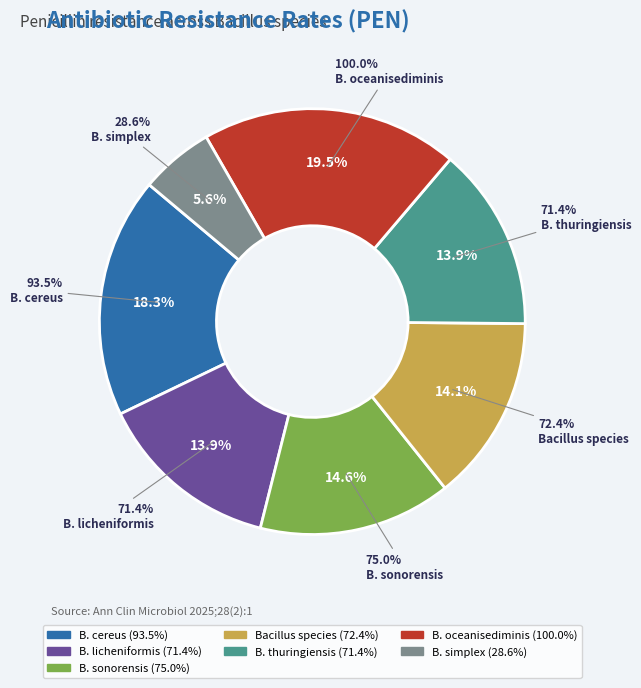

What is the largest slice in the pie chart?

B. oceanisediminis